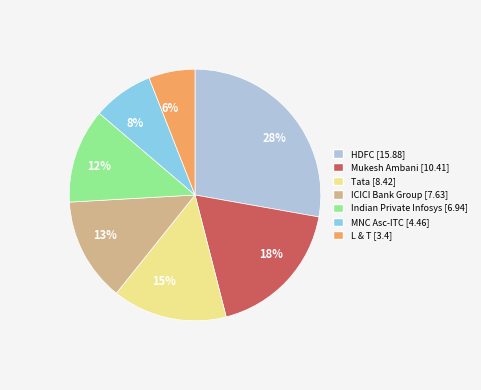

Is there a majority slice in this chart?

No